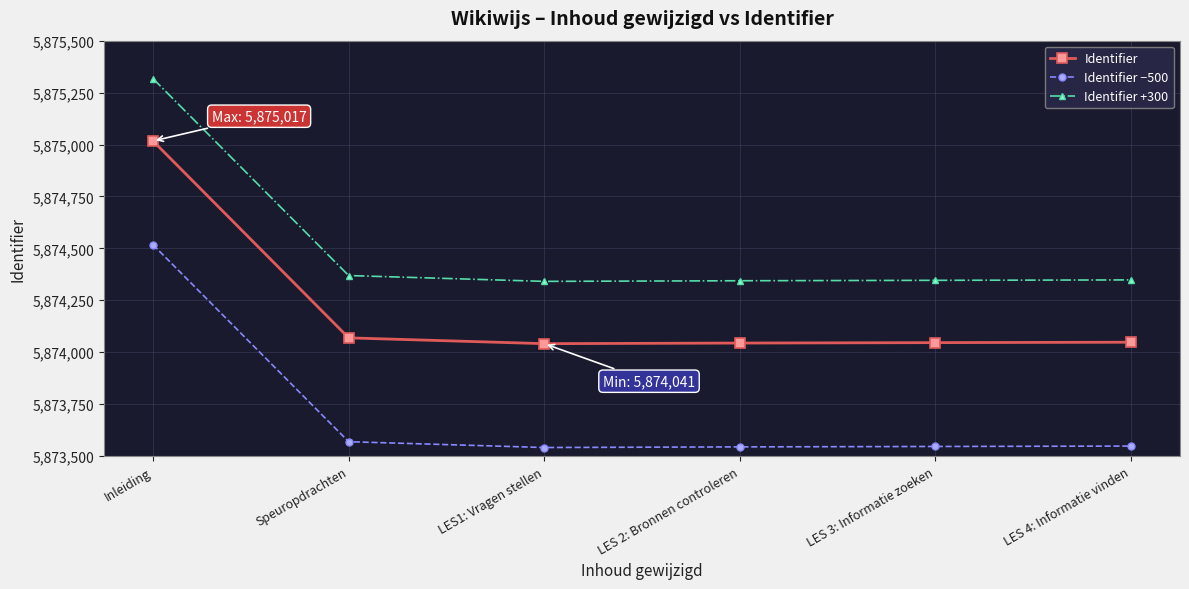

At which label does Identifier +300 reach its peak?

Inleiding